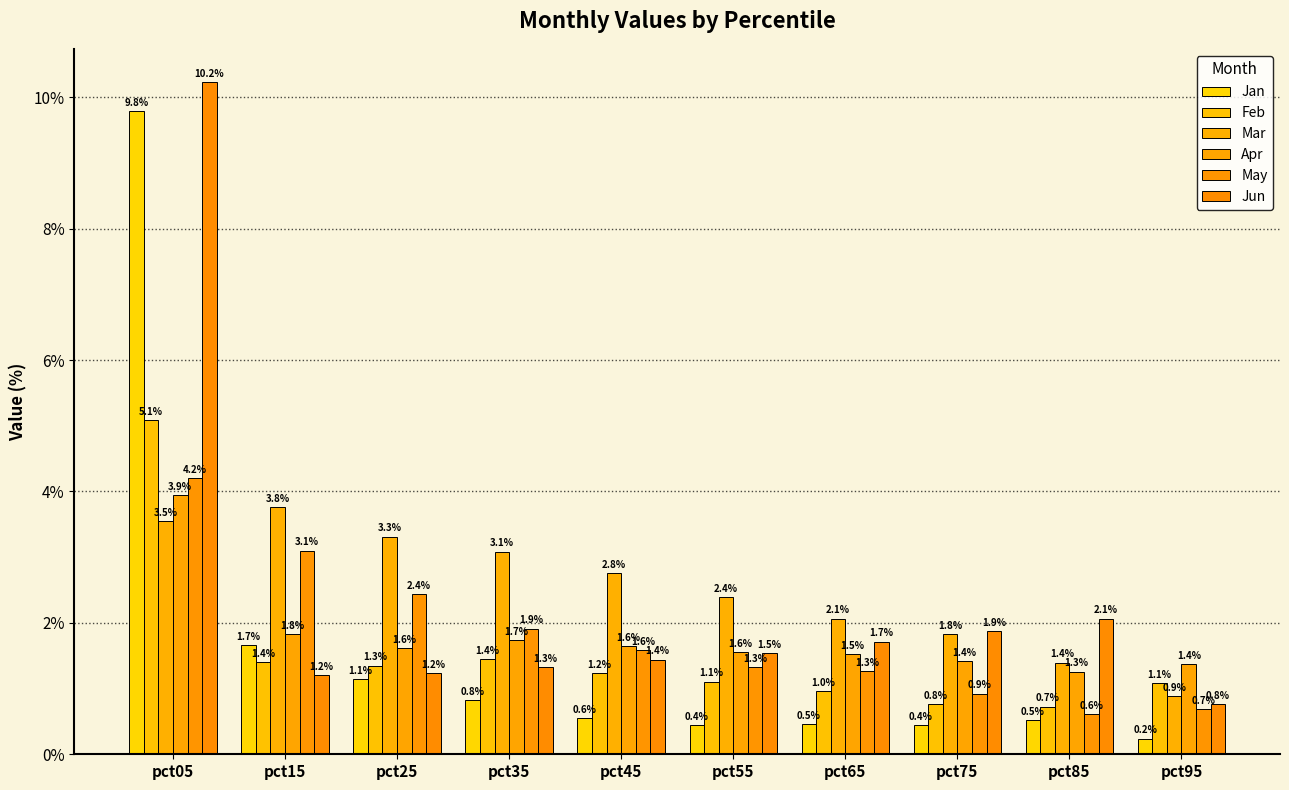

Rank the series by their maximum value, from highest to lowest.

Jun, Jan, Feb, May, Apr, Mar